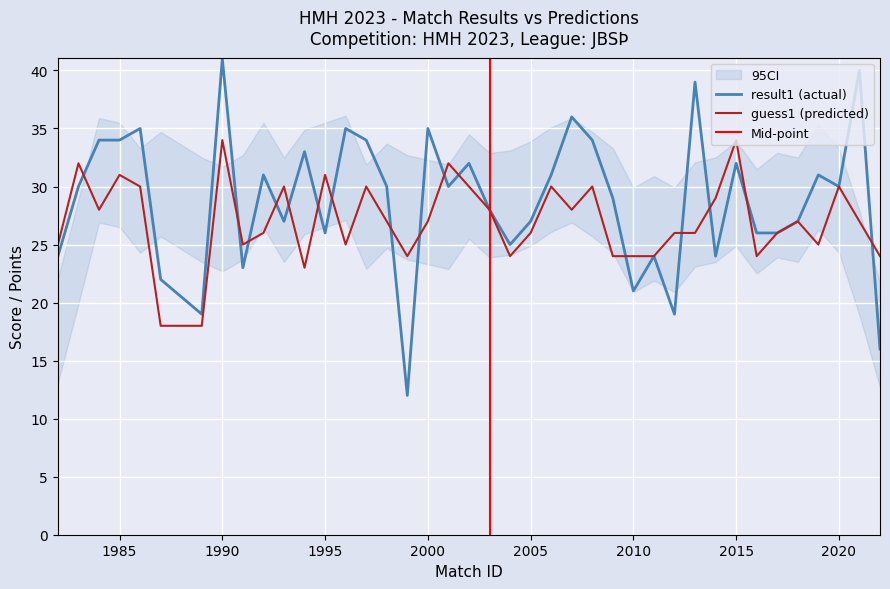

List the labels in order of guess1 value, smallest first.

1987, 1989, 1994, 1999, 2004, 2009, 2010, 2011, 2016, 2022, 1982, 1991, 1996, 2019, 1992, 2005, 2012, 2013, 2017, 1998, 2000, 2018, 2021, 1984, 2003, 2007, 2014, 1986, 1993, 1997, 2002, 2006, 2008, 2020, 1985, 1995, 1983, 2001, 1990, 2015